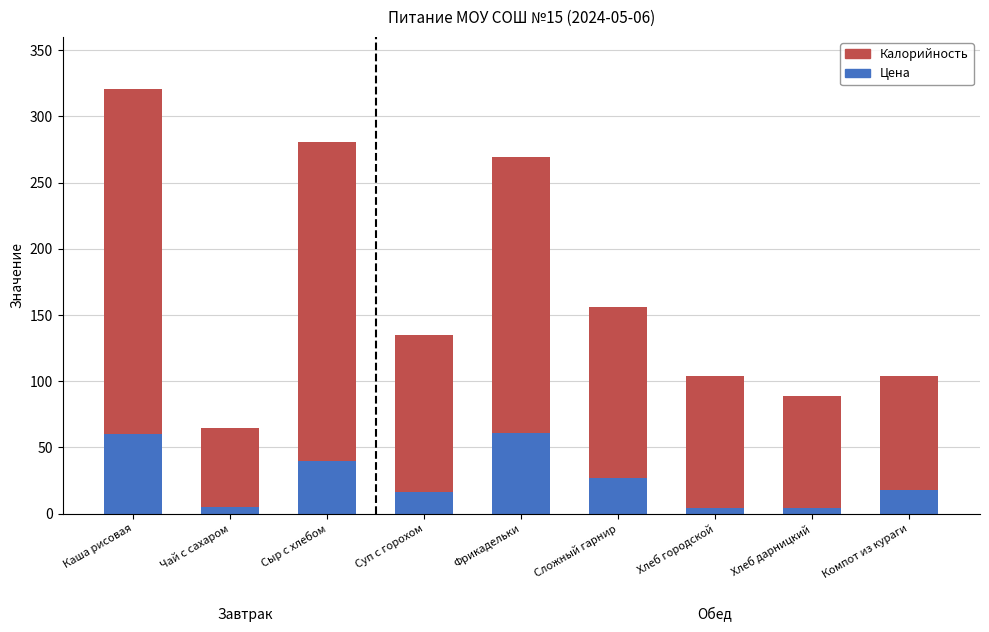

Is it true that Цена equals 82 at Фрикадельки?

False